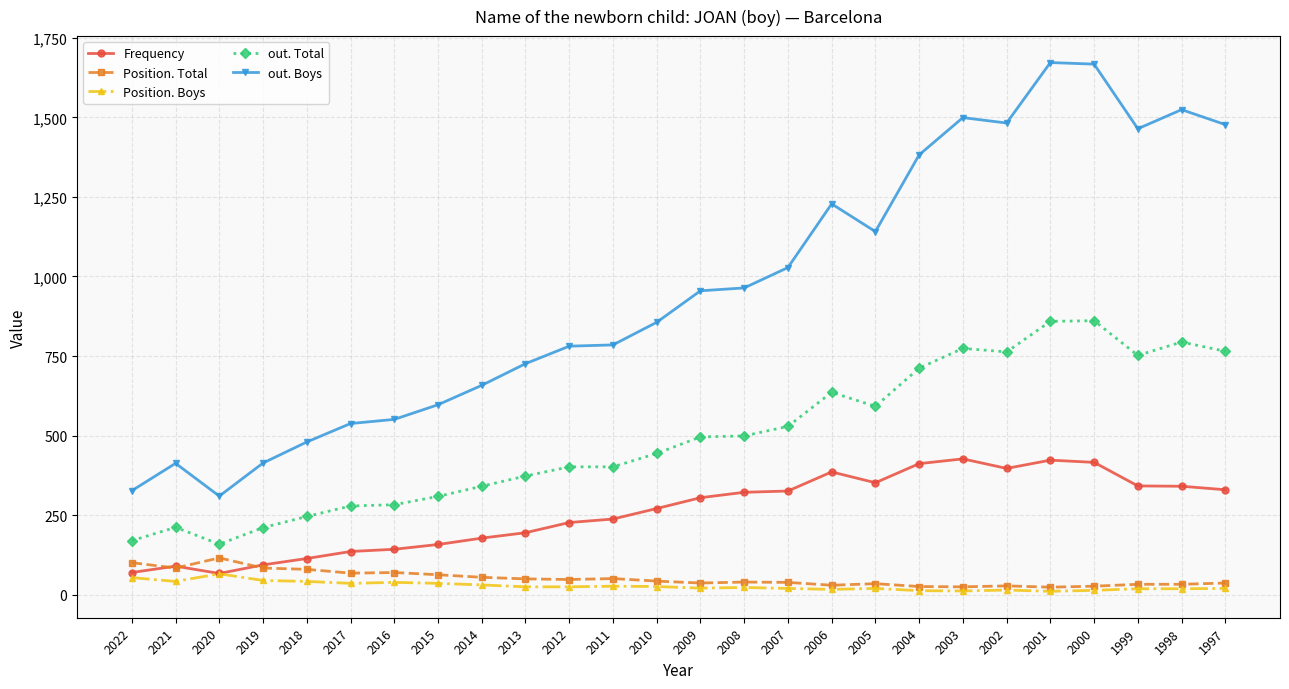

What is the difference between the maximum and minimum values in the Frequency series?

360